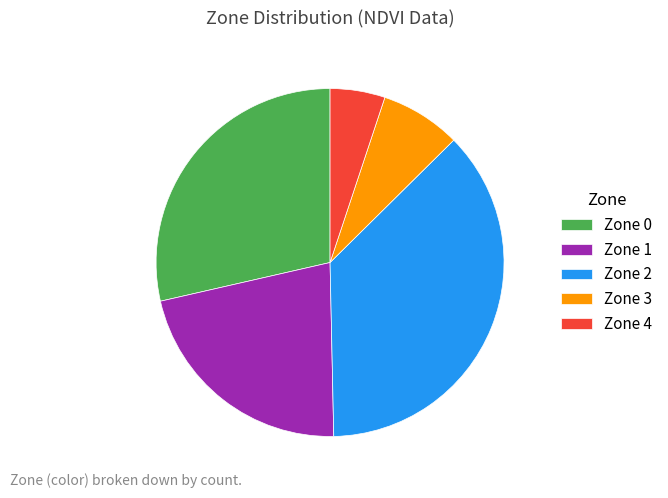

Is it true that Zone 2 is 22% of the pie?

False